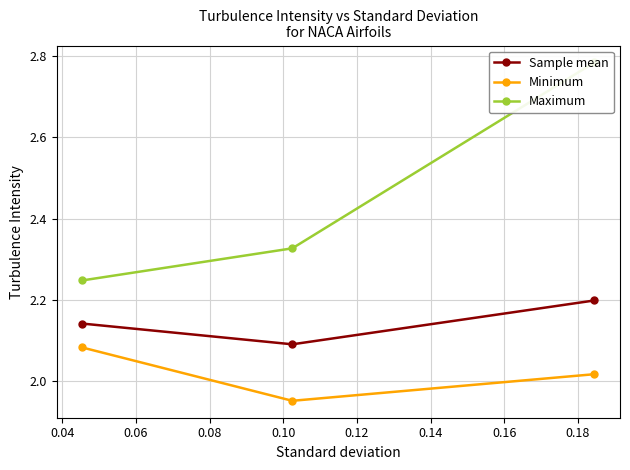

What are all the series names shown in the legend?

Sample mean, Minimum, Maximum